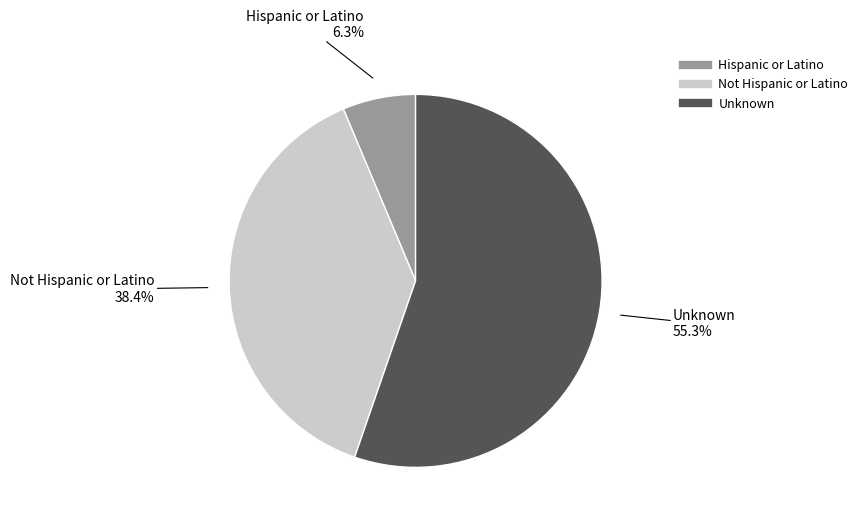

Count the number of slices in the pie.

3